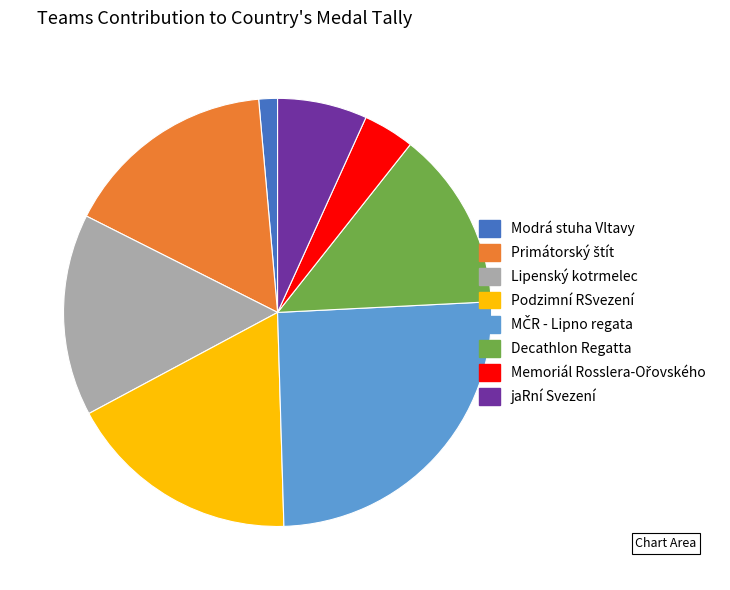

Which slice is the smallest?

Modrá stuha Vltavy